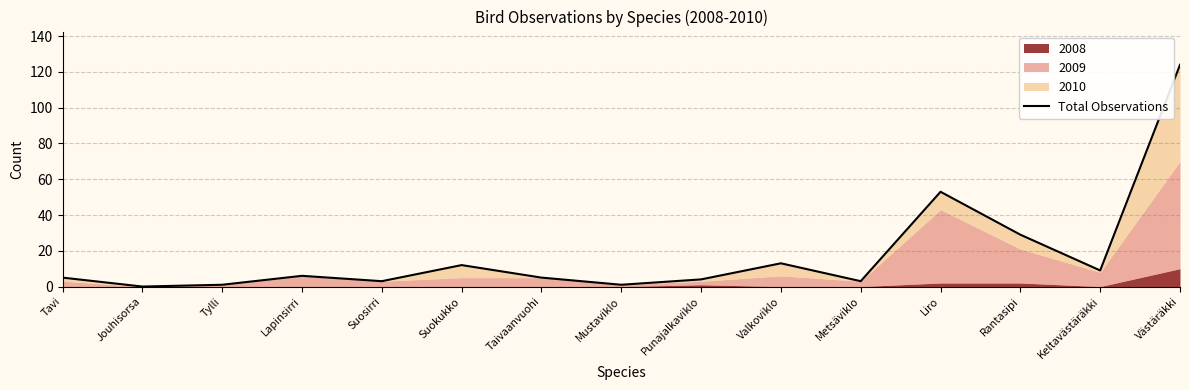

What position from the left is Valkoviklo?

10